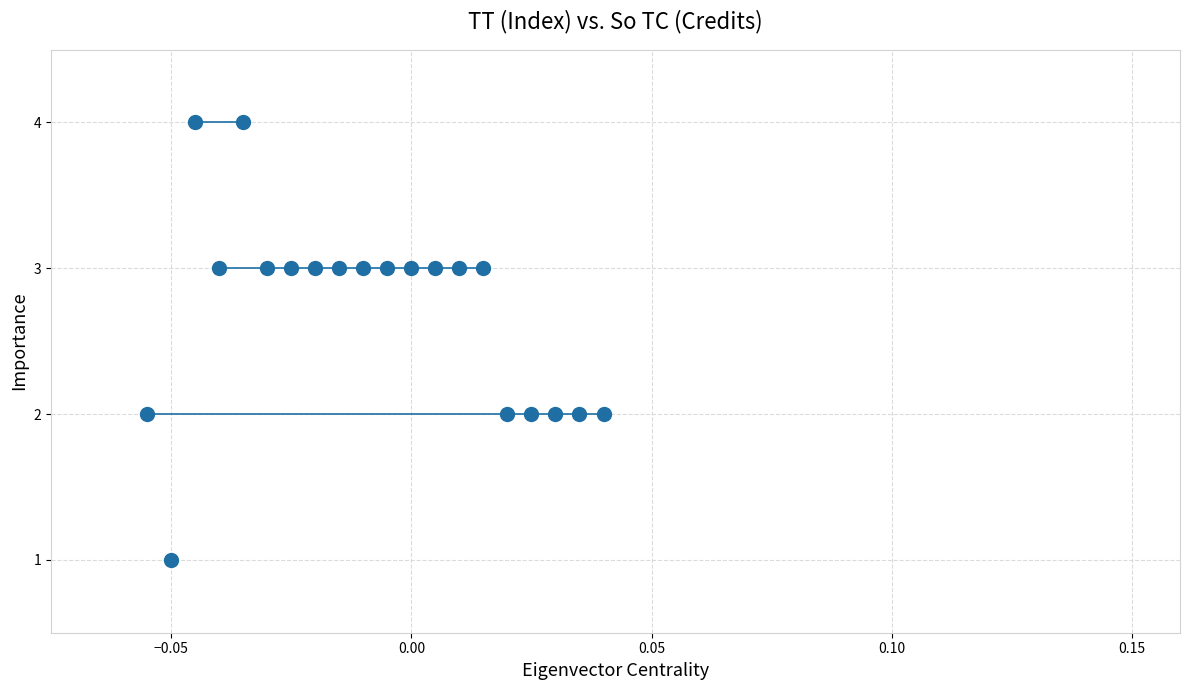

What is the range of Y values (max minus min)?

3